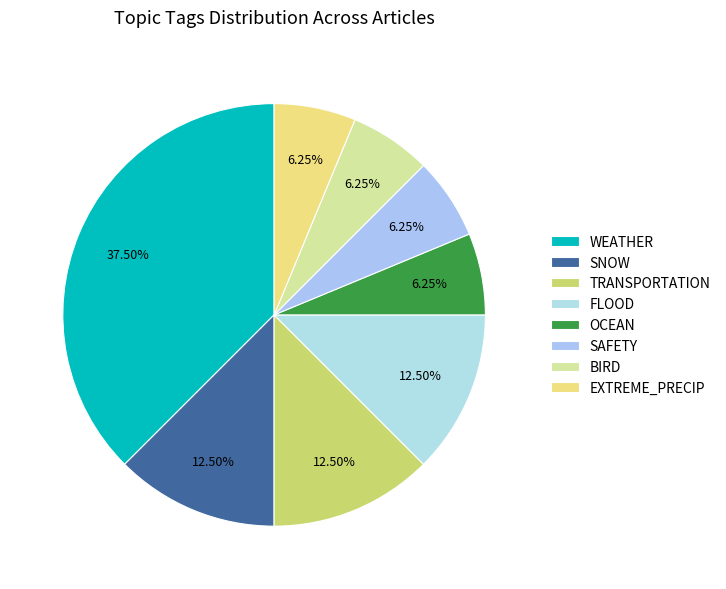

Is WEATHER the majority of the pie?

No